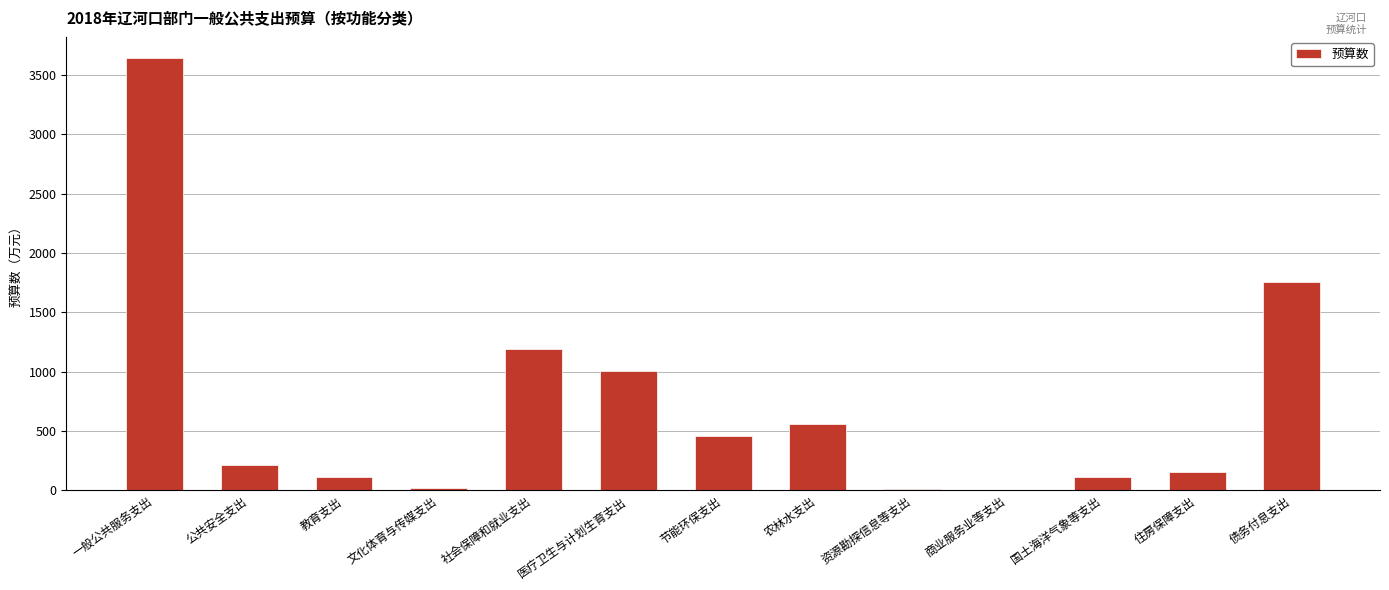

What is the sum of the values at 文化体育与传媒支出 and 农林水支出?

583